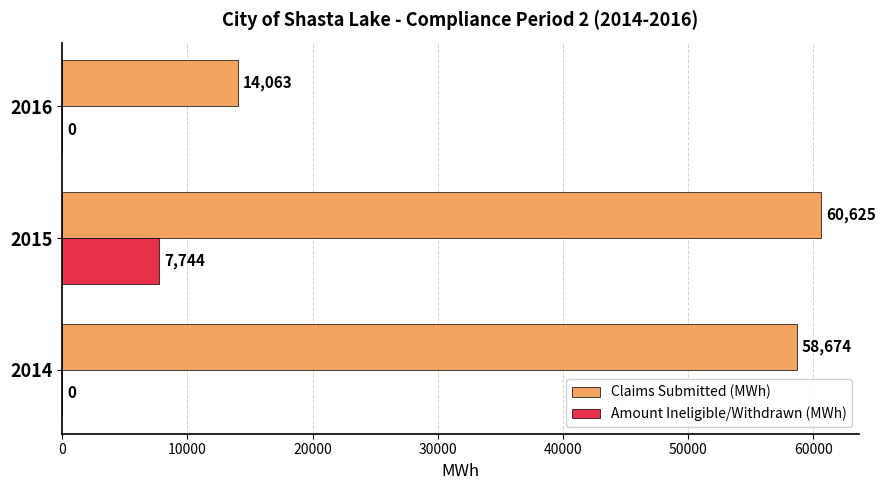

What value does the Claims Submitted (MWh) series have at 2014?

58674